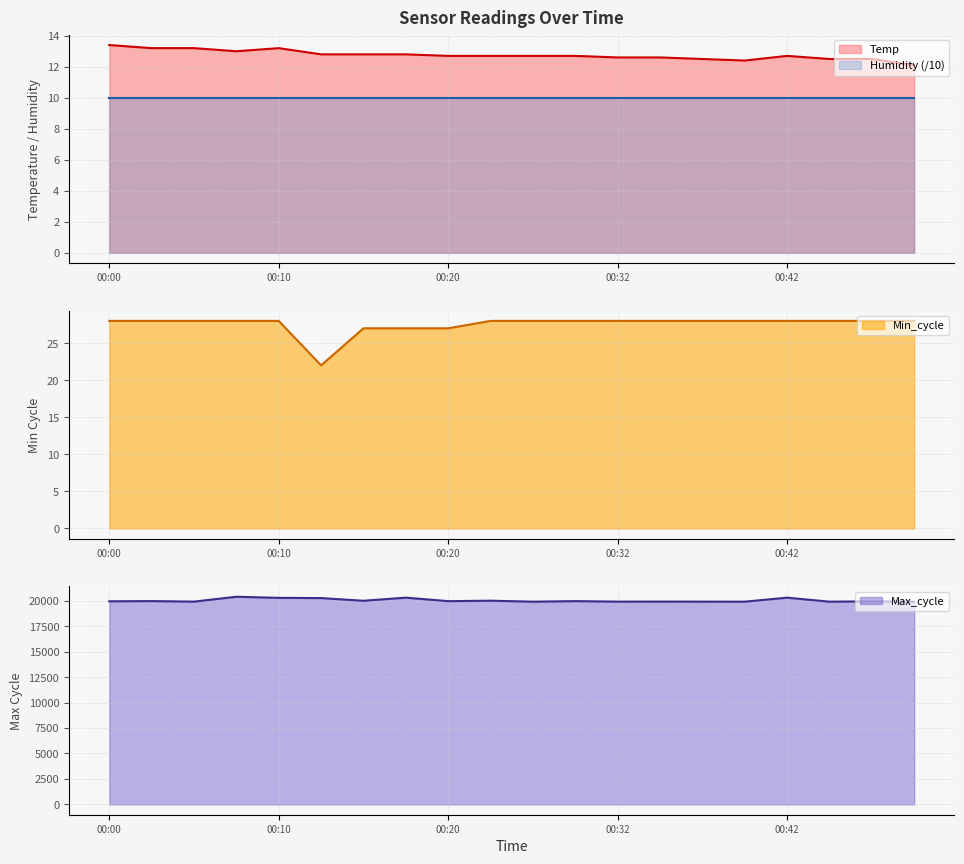

How many values in the Max_cycle series are below 19970?

10